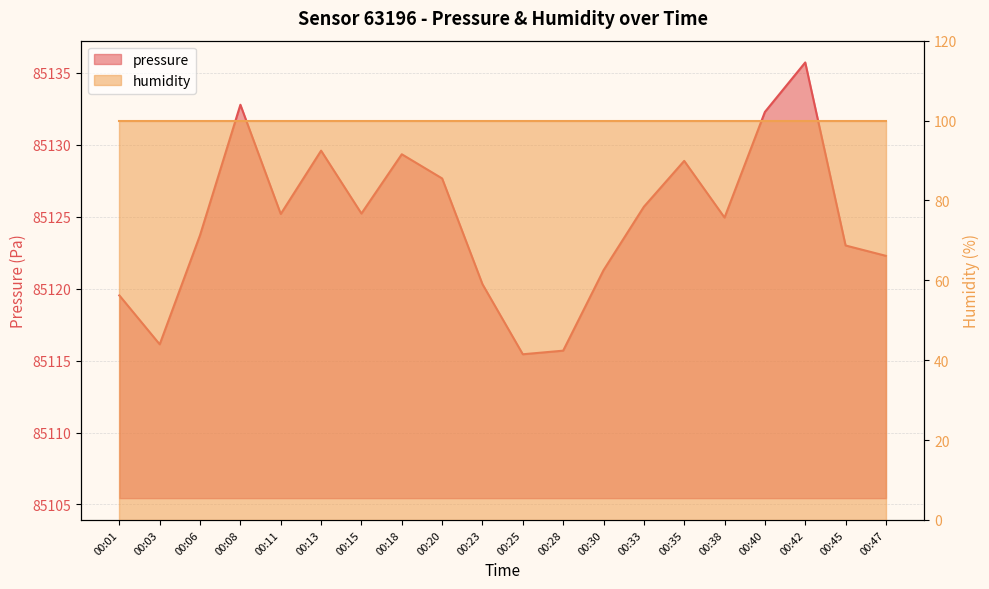

At which category does the data reach its first local valley?

00:03